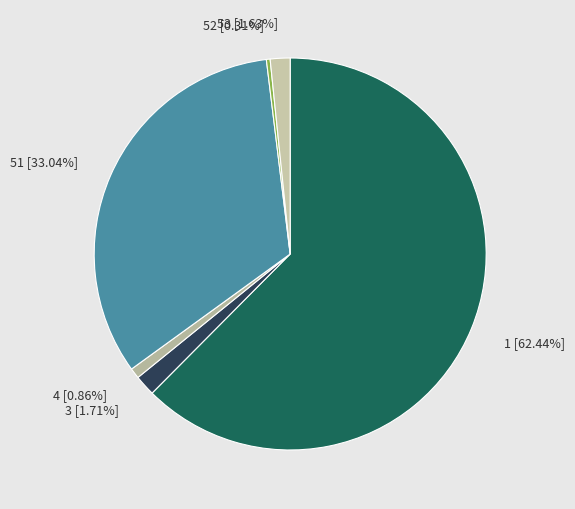

Is there a majority slice in this chart?

Yes